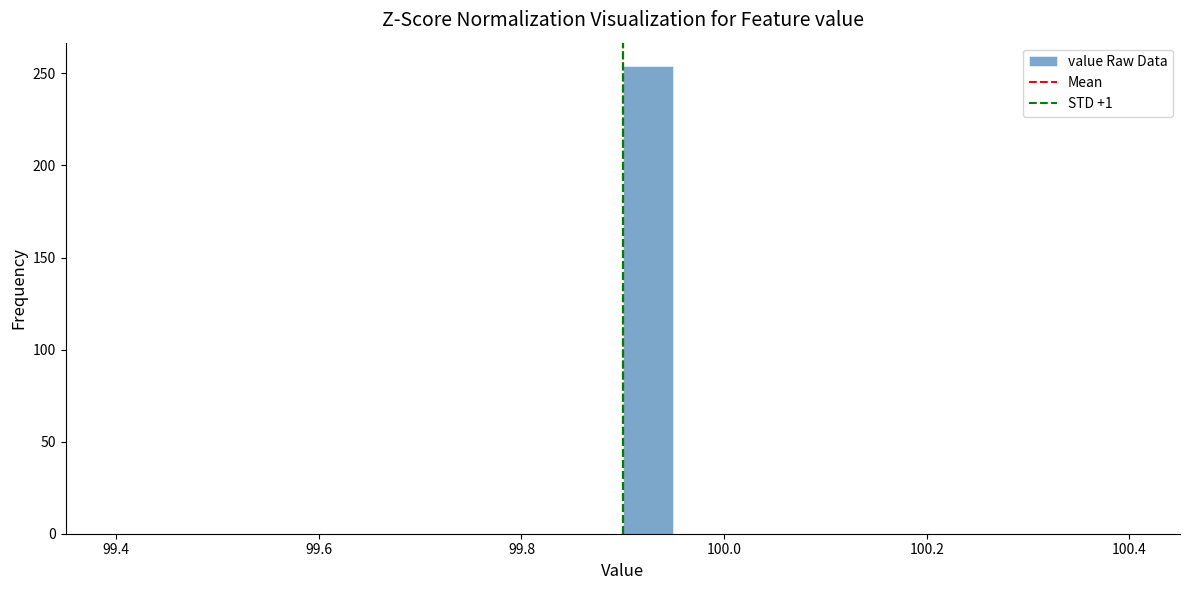

Around what value on the x-axis is the tallest bar? Give the approximate position of its centre, as read against the axis.

99.92